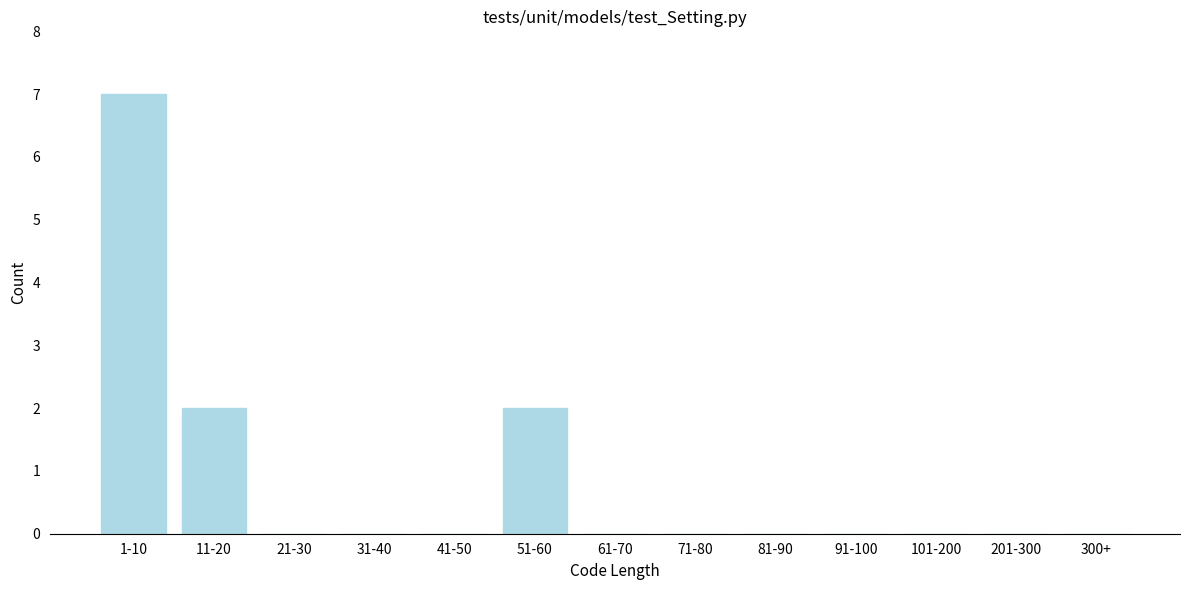

Reading left to right, transcribe all the data shown in this chart.

1-10=7	11-20=2	21-30=0	31-40=0	41-50=0	51-60=2	61-70=0	71-80=0	81-90=0	91-100=0	101-200=0	201-300=0	300+=0